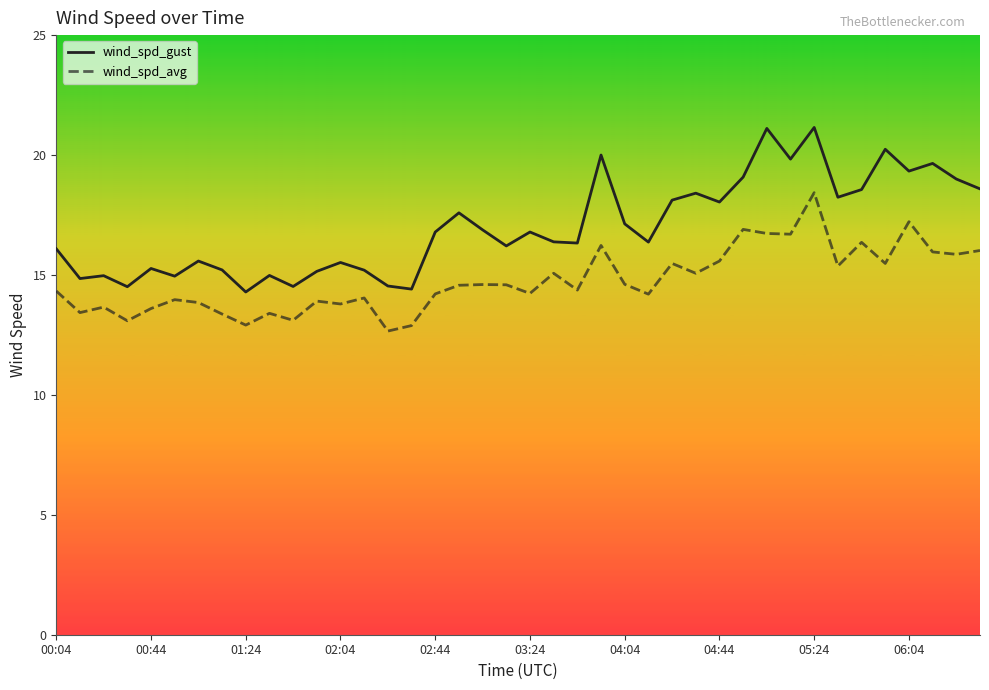

Which series has the largest total across all categories?

wind_spd_gust